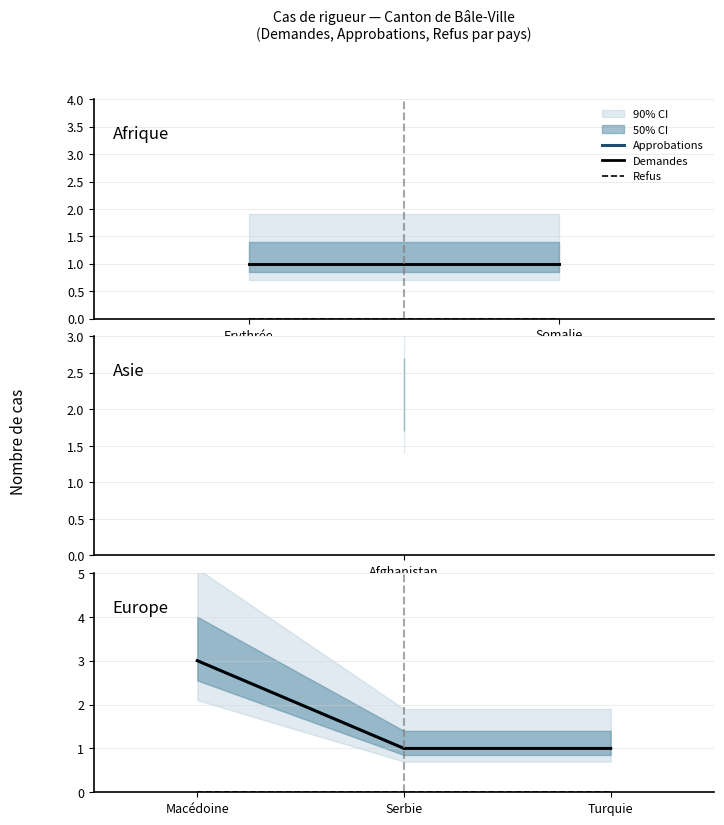

What is the total value across all series at Turquie?

2